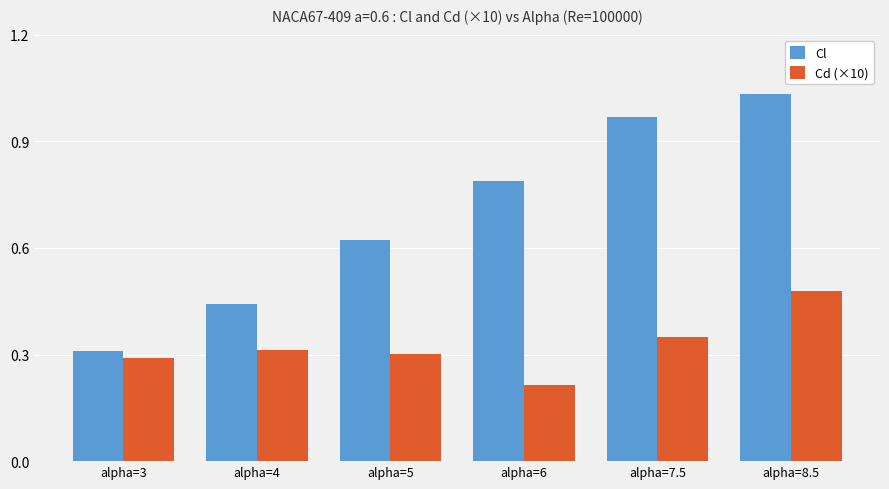

Between alpha=5 and alpha=6, which series saw the biggest shift?

Cl